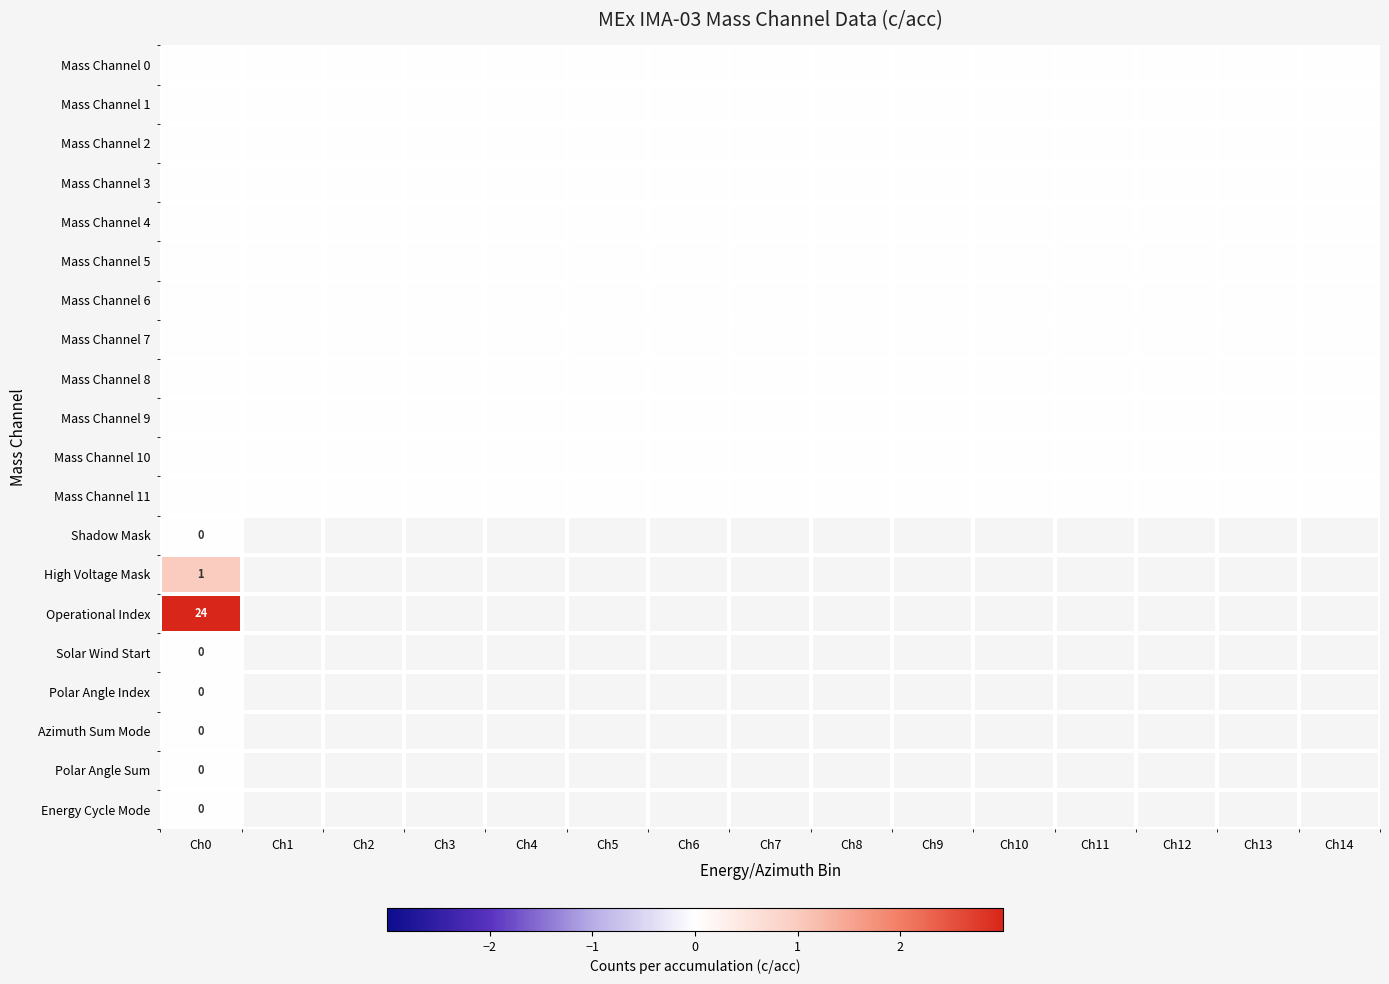

List the labels in order of Mass Channel 5 value, largest first.

Ch0, Ch1, Ch2, Ch3, Ch4, Ch5, Ch6, Ch7, Ch8, Ch9, Ch10, Ch11, Ch12, Ch13, Ch14